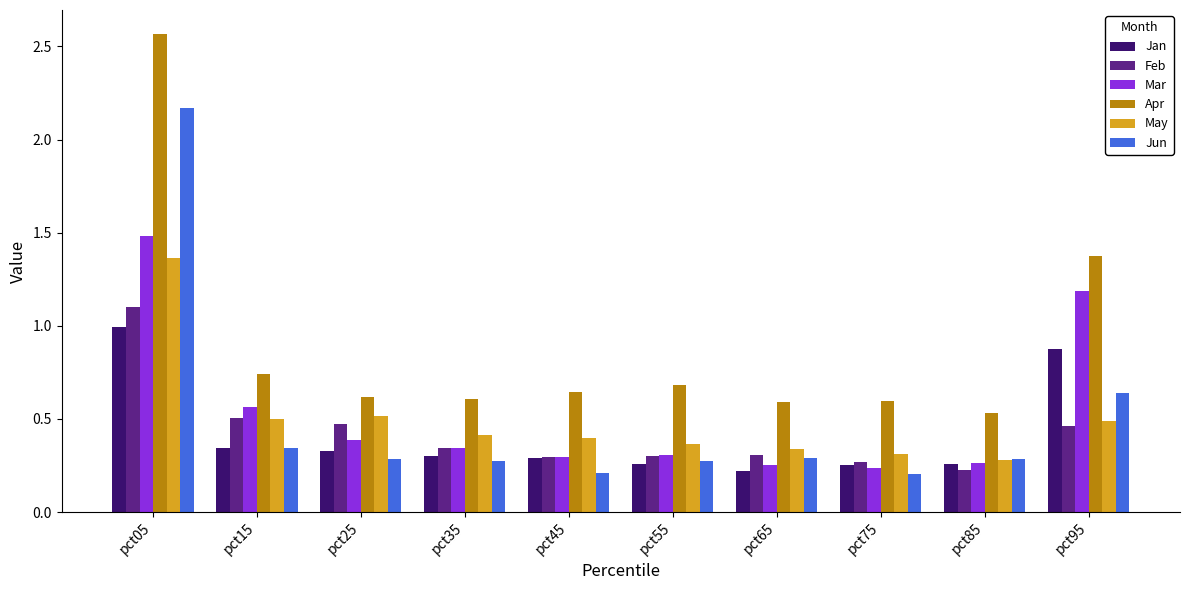

Which series has the largest range (max minus min)?

Apr